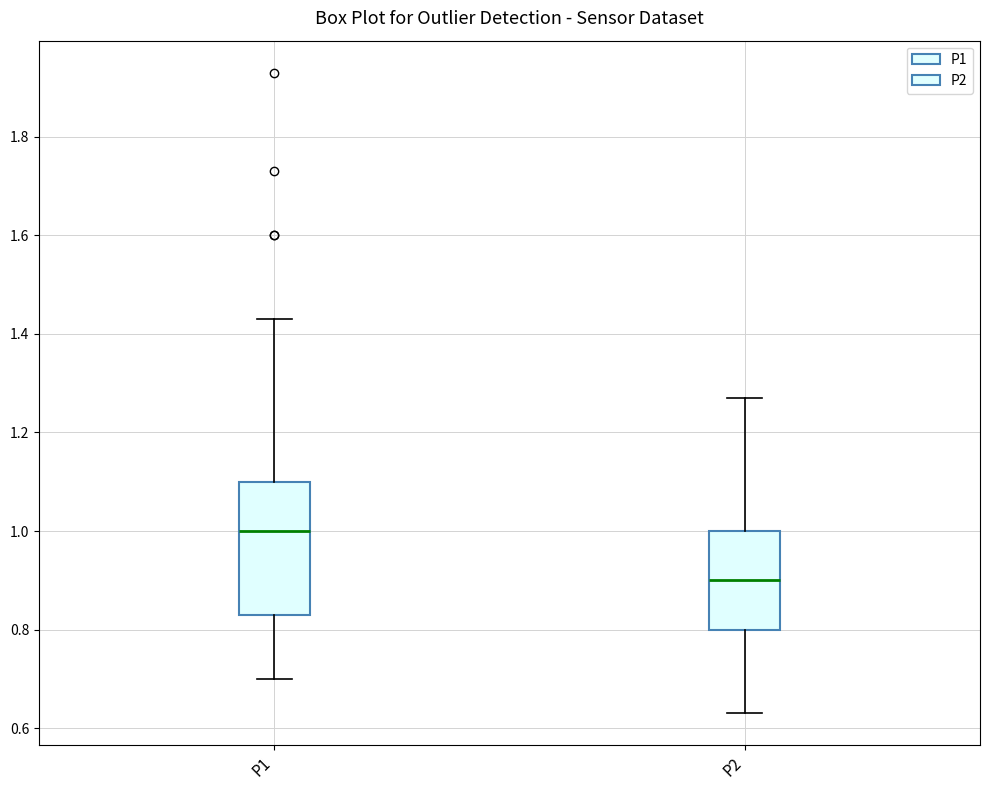

Reading left to right, transcribe this box plot: for each box, give where its median line is, the range the box spans, and where its two whiskers end, as read against the y-axis. The values are not printed on the chart, so give them approximately, as read against the axis.

P1: median 1.00, box 0.84 to 1.10, whiskers 0.70 to 1.44
P2: median 0.90, box 0.80 to 1.00, whiskers 0.64 to 1.28